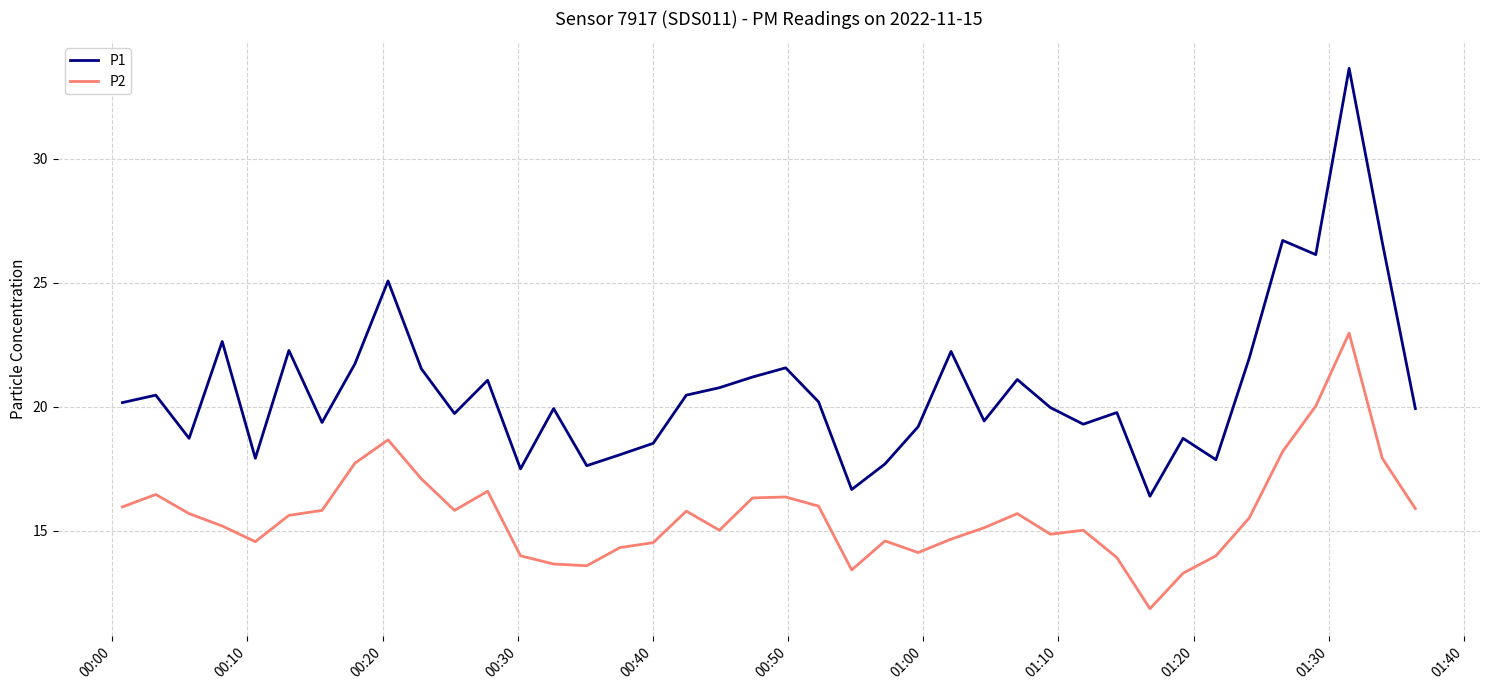

What is the maximum value for P1?

33.6